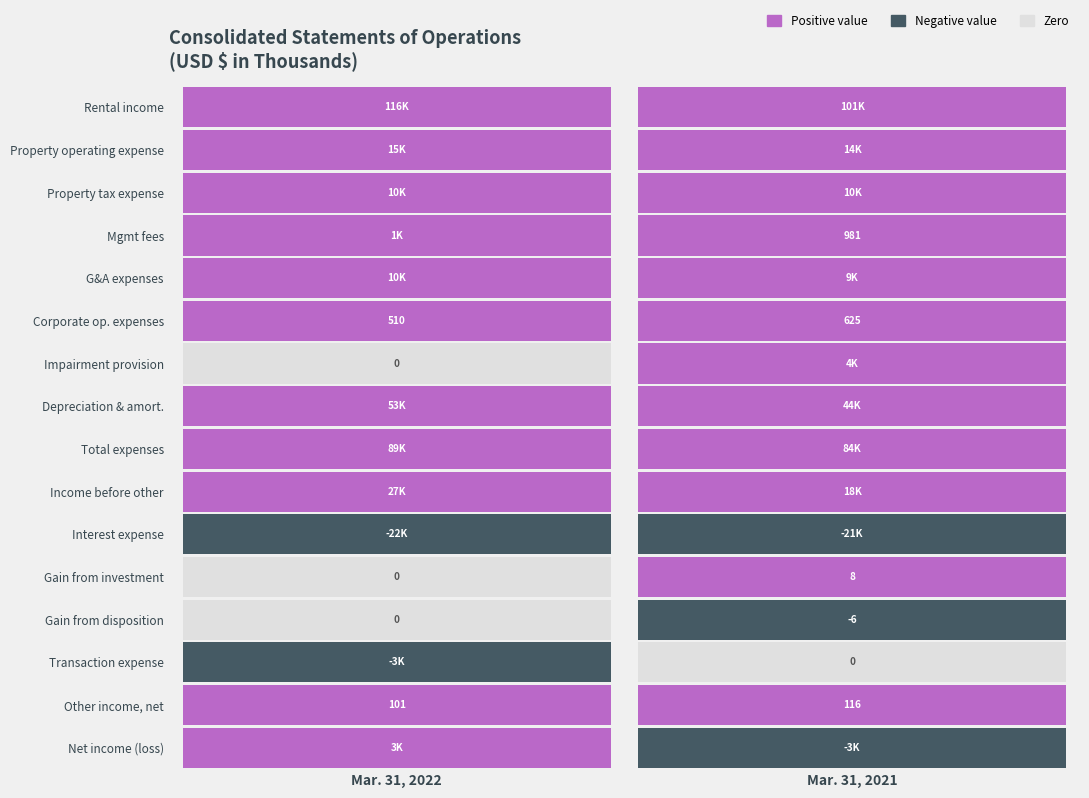

List the series in order of their peak value, lowest first.

Interest expense, Gain from disposition, Transaction expense, Gain from investment, Other income, net, Corporate op. expenses, Mgmt fees, Net income (loss), Impairment provision, G&A expenses, Property tax expense, Property operating expense, Income before other, Depreciation & amort., Total expenses, Rental income